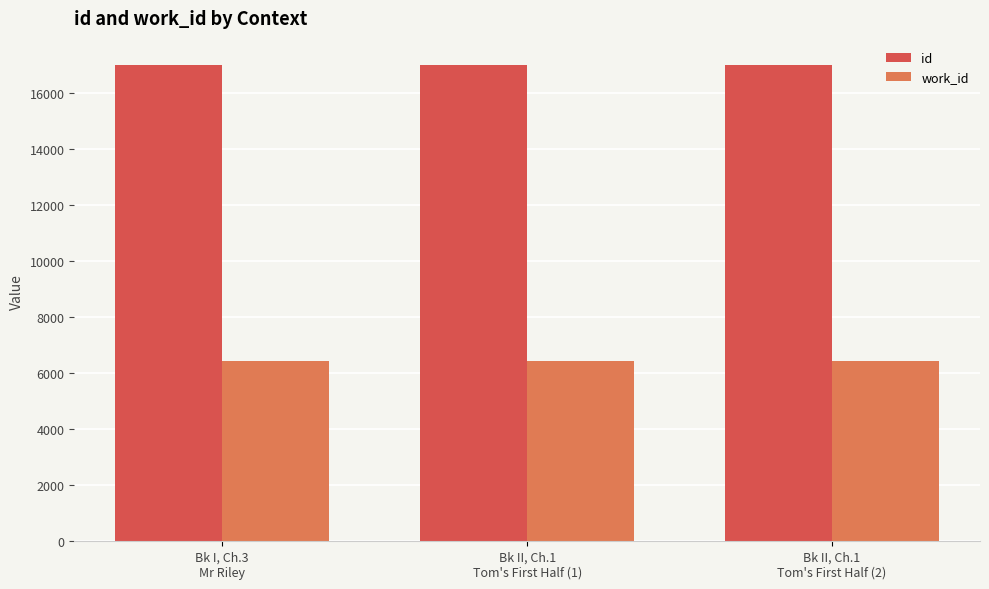

Which series has the largest total across all categories?

id